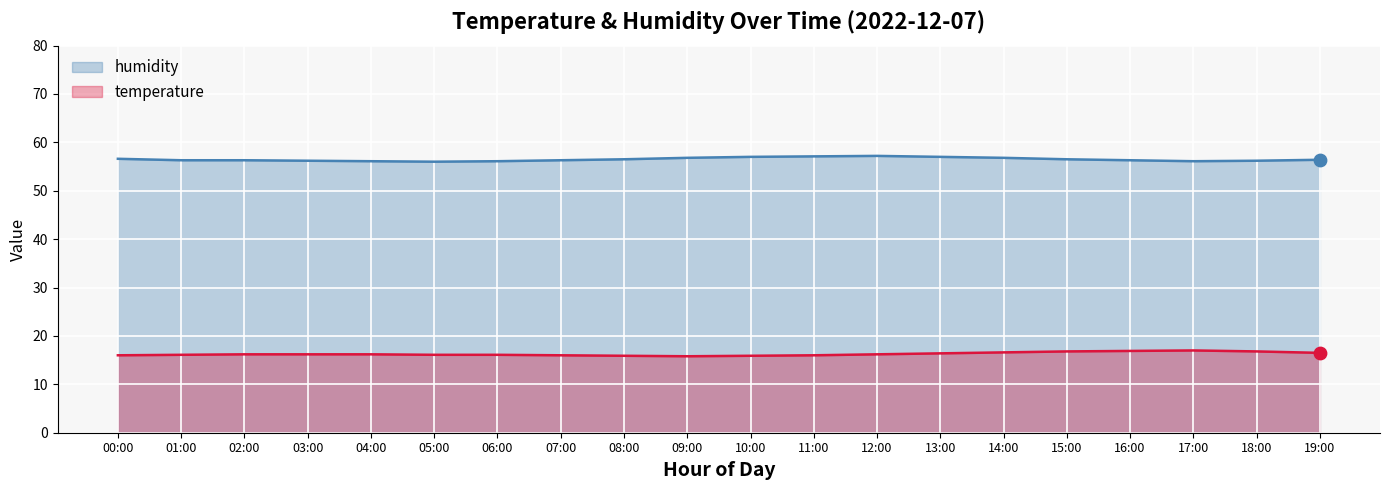

Which series reaches the minimum Y coordinate?

temperature